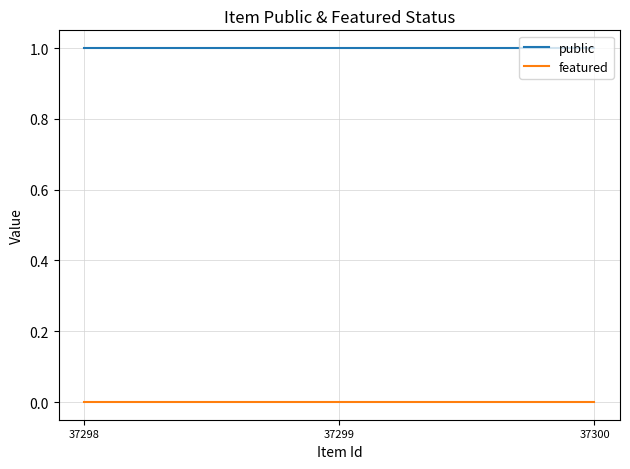

Does the chart have visible grid lines?

Yes